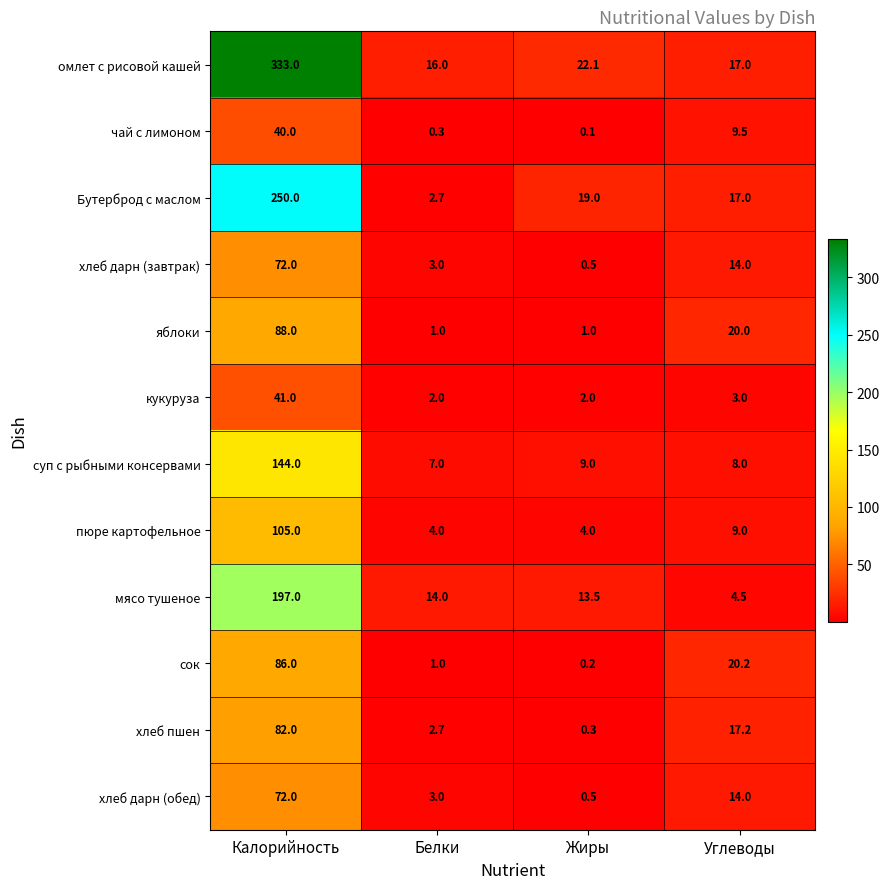

At which label does хлеб пшен first exceed 17?

Калорийность